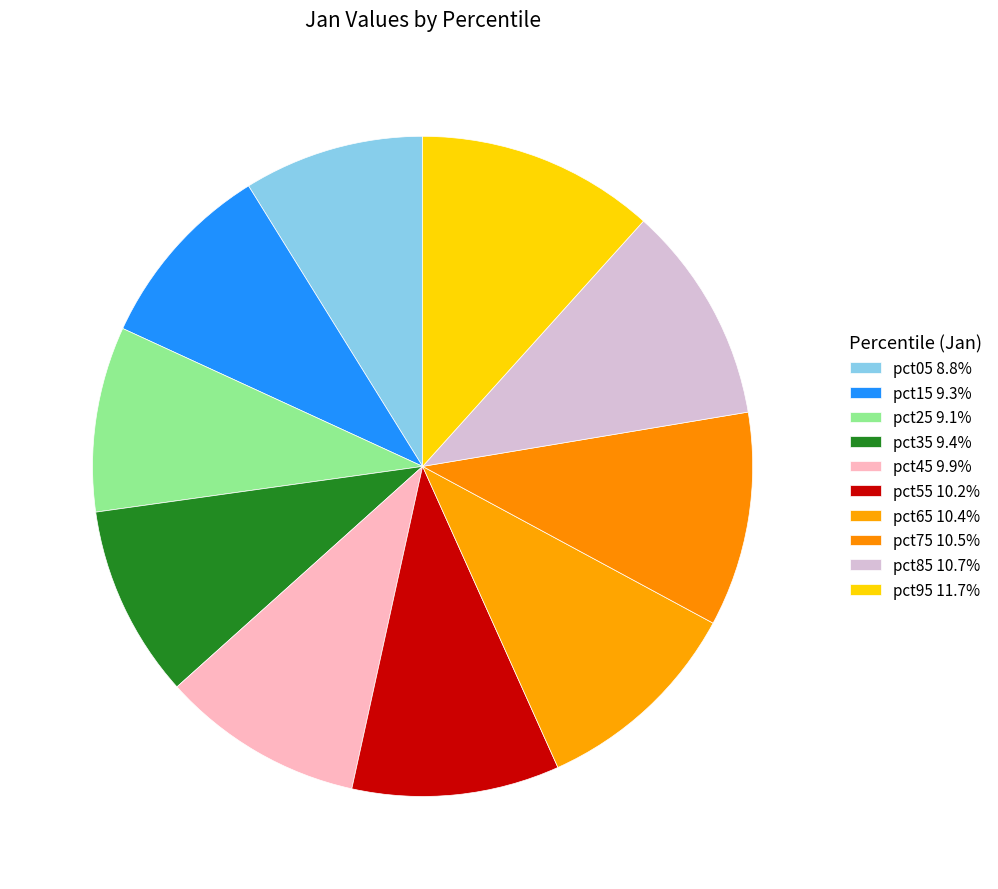

Count the number of slices in the pie.

10